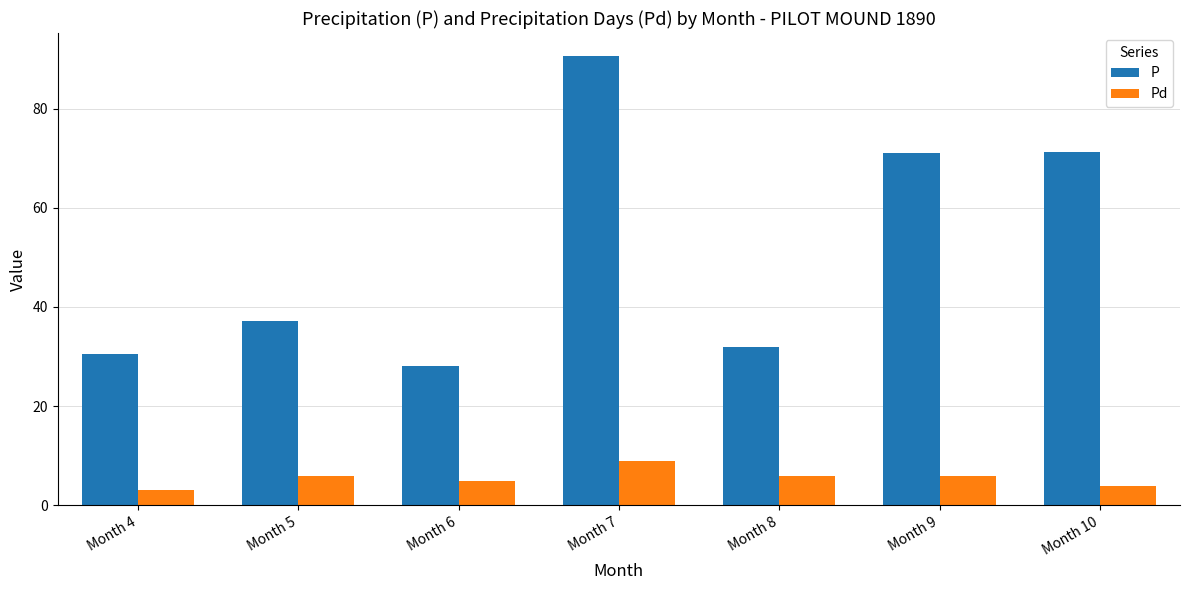

What is the difference between the maximum and minimum values in the P series?

62.6